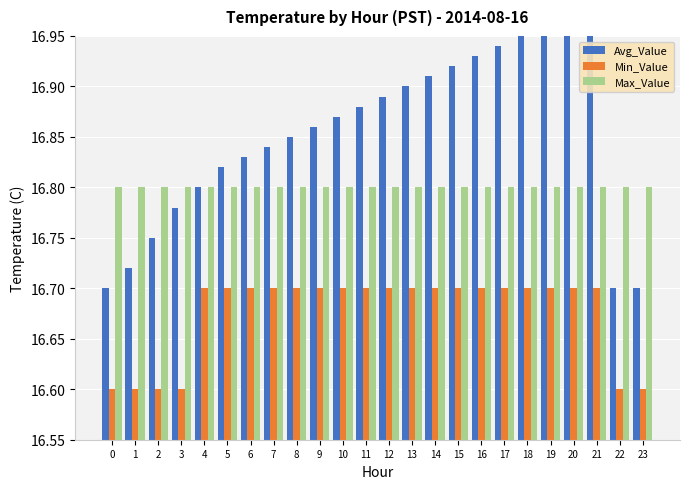

What is the sum of the Max_Value values at 1 and 15?

33.6